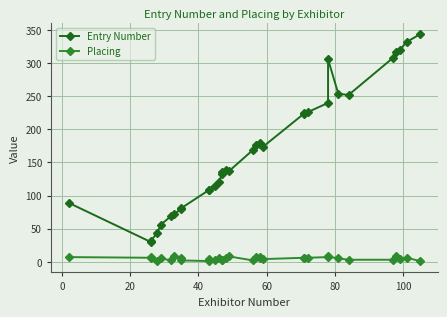

What is the value of the Entry Number point at the 32nd from the left?

320